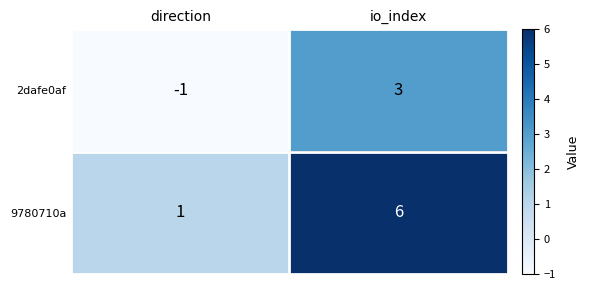

At io_index, list the series in order from smallest to largest.

2dafe0af, 9780710a